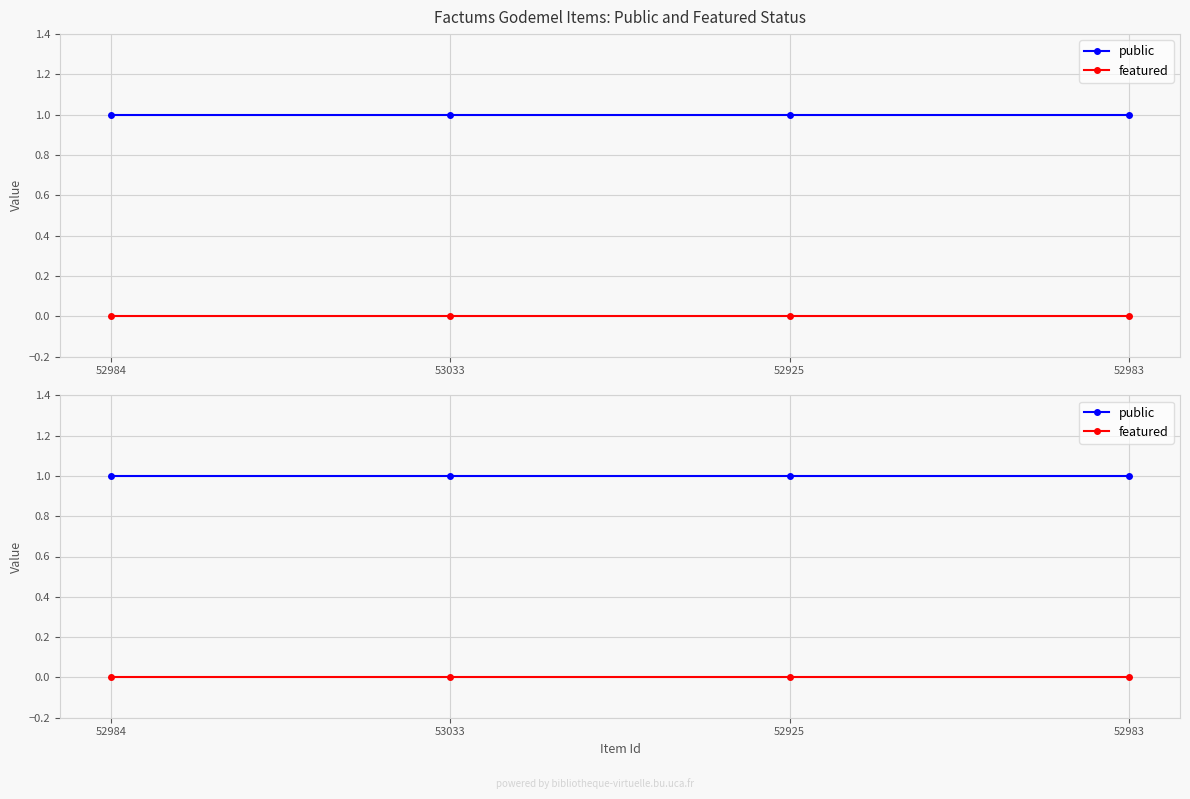

Which category has the lowest value across all series?

52984